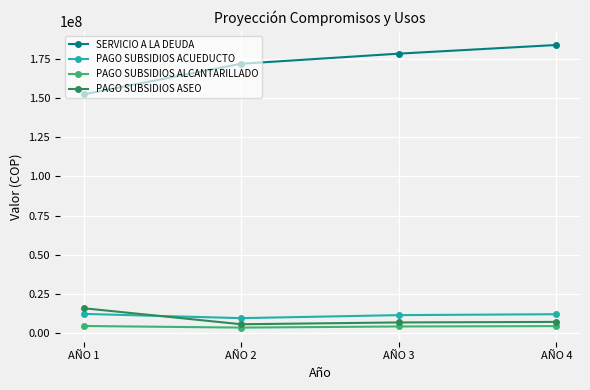

What is the value of the SERVICIO A LA DEUDA point at the 1st from the left?

152322000